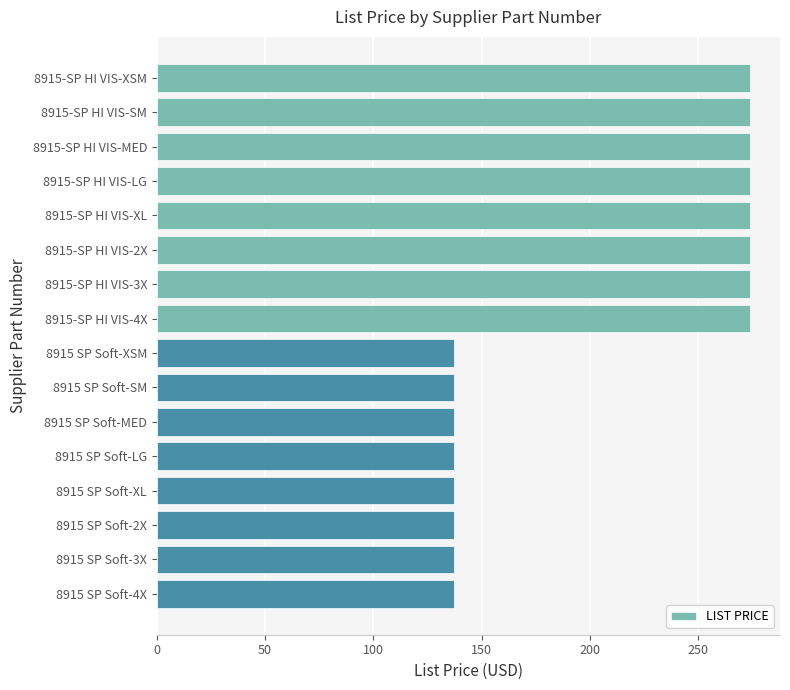

Which has a higher value, 8915-SP HI VIS-SM or 8915 SP Soft-3X?

8915-SP HI VIS-SM